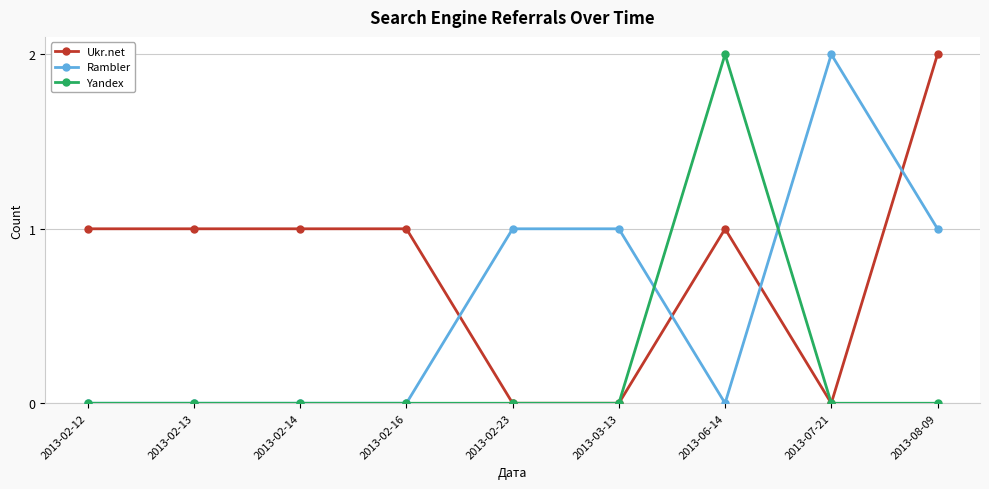

What are all the series names shown in the legend?

Ukr.net, Rambler, Yandex